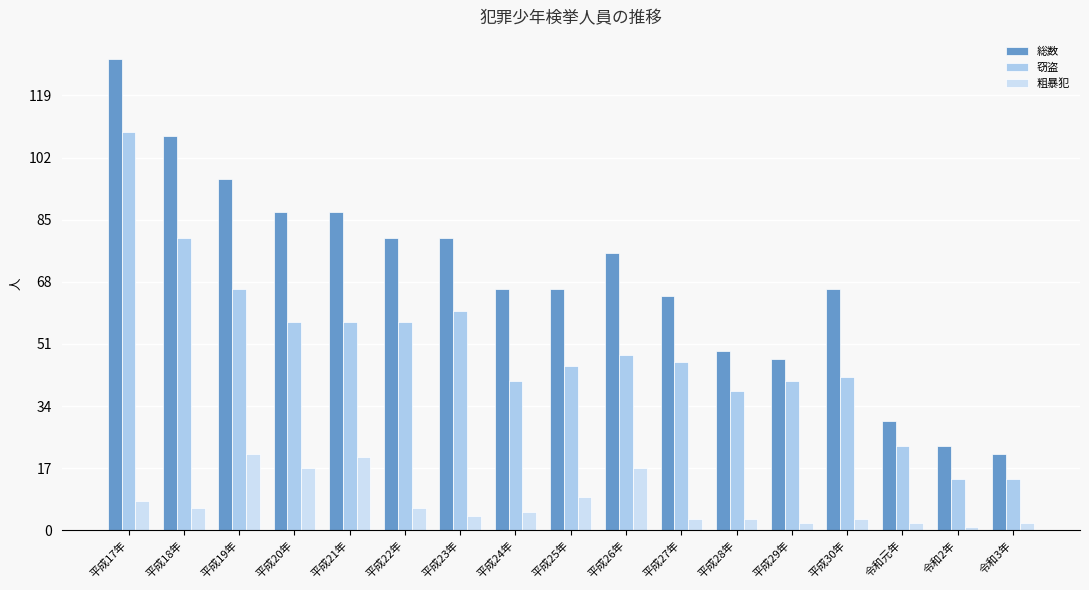

What is the sum of the 総数 values at 平成19年 and 平成21年?

183